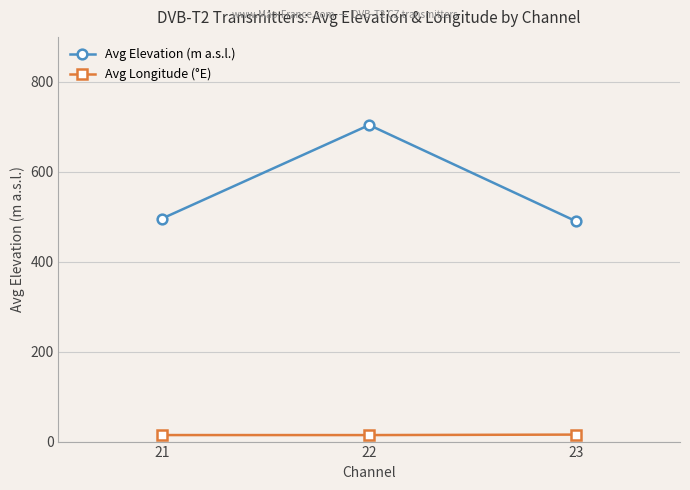

At 23, list the series in order from largest to smallest.

Avg Elevation (m a.s.l.), Avg Longitude (°E)